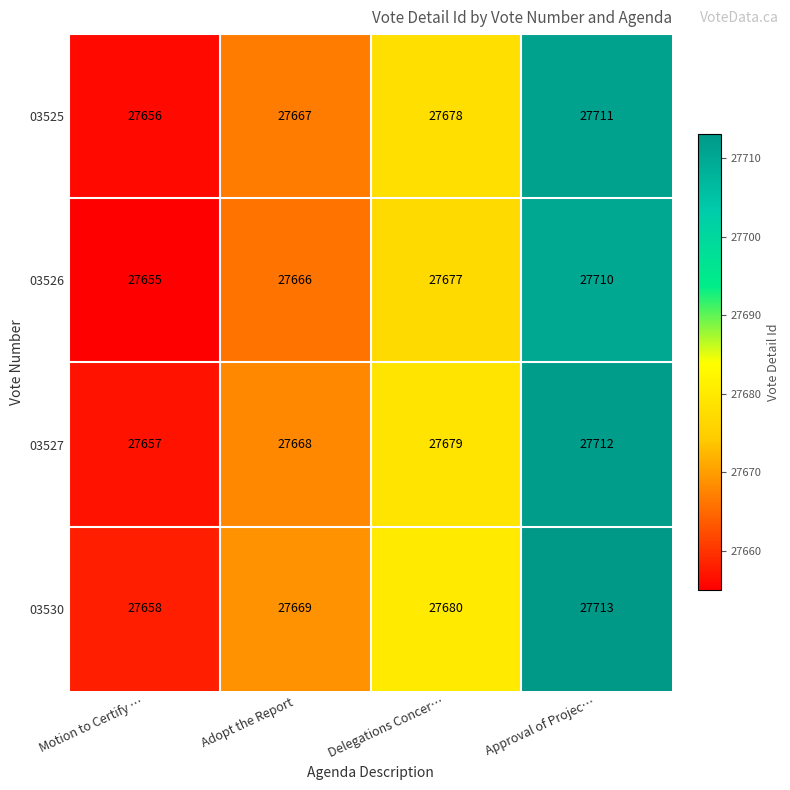

What is the spread (max minus min) of values at Delegations Concer…?

3